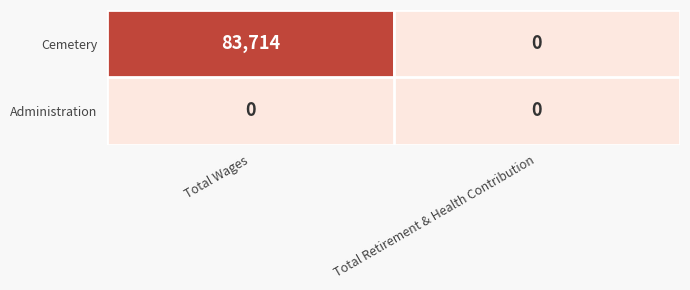

Reading left to right, list all the values displayed in this chart.

Cemetery: 83714	0
Administration: 0	0